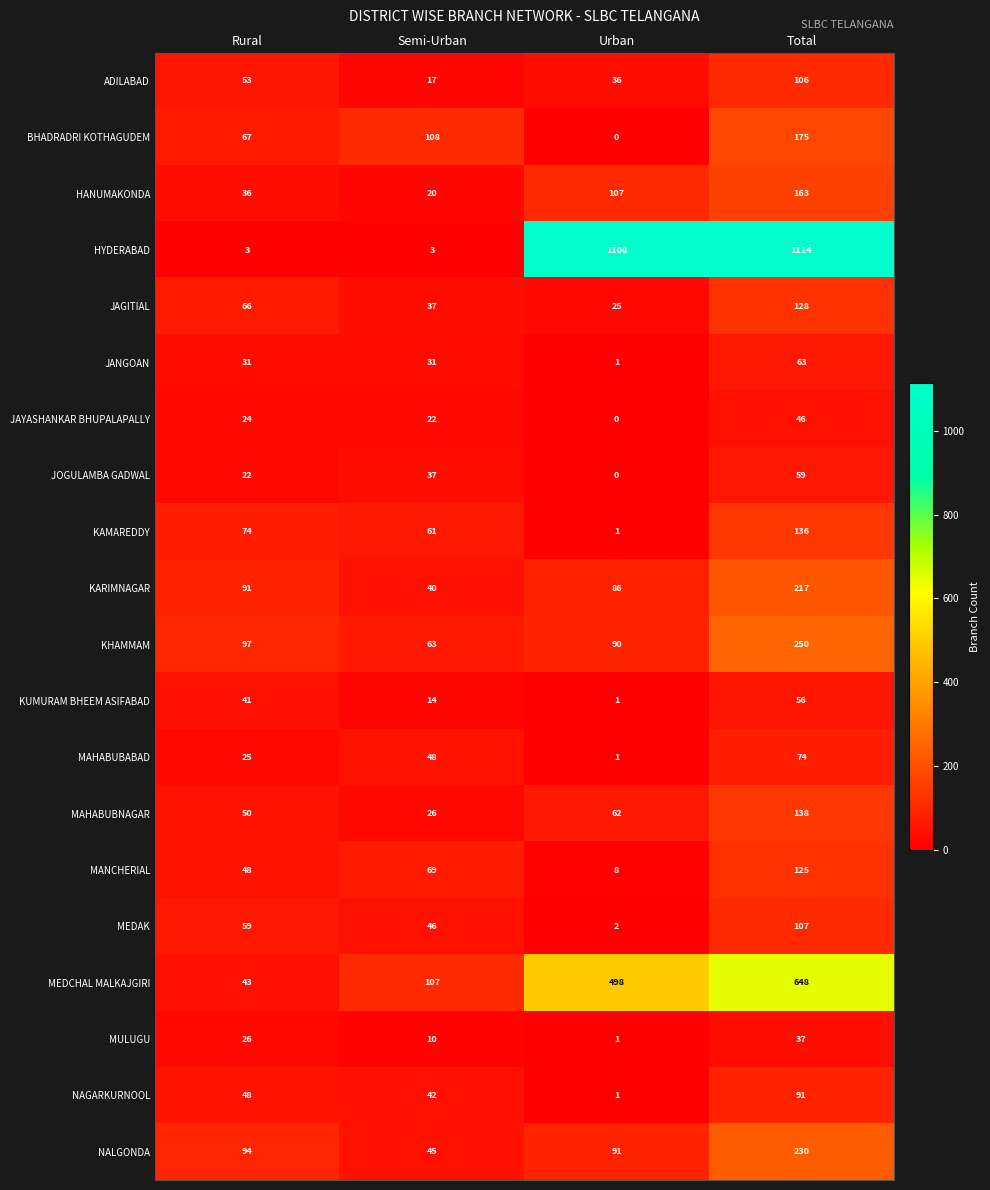

What is the difference between the highest and lowest values at Rural?

94